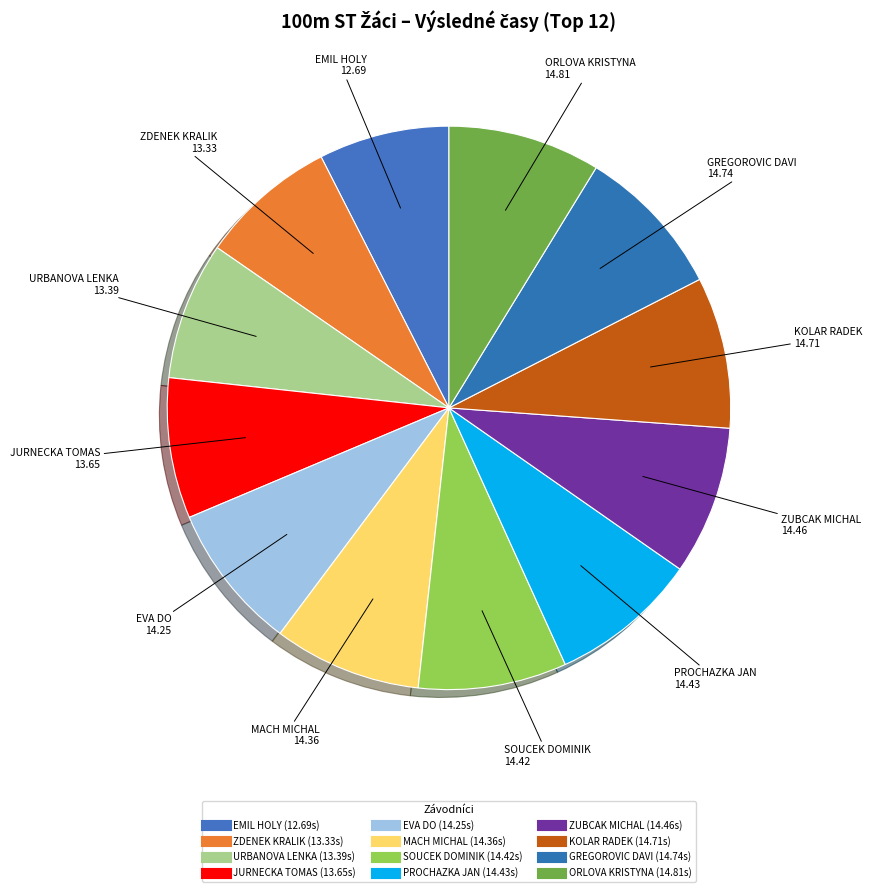

Rank the categories by value from highest to lowest.

ORLOVA KRISTYNA
14.81, GREGOROVIC DAVI
14.74, KOLAR RADEK
14.71, ZUBCAK MICHAL
14.46, PROCHAZKA JAN
14.43, SOUCEK DOMINIK
14.42, MACH MICHAL
14.36, EVA DO
14.25, JURNECKA TOMAS
13.65, URBANOVA LENKA
13.39, ZDENEK KRALIK
13.33, EMIL HOLY
12.69